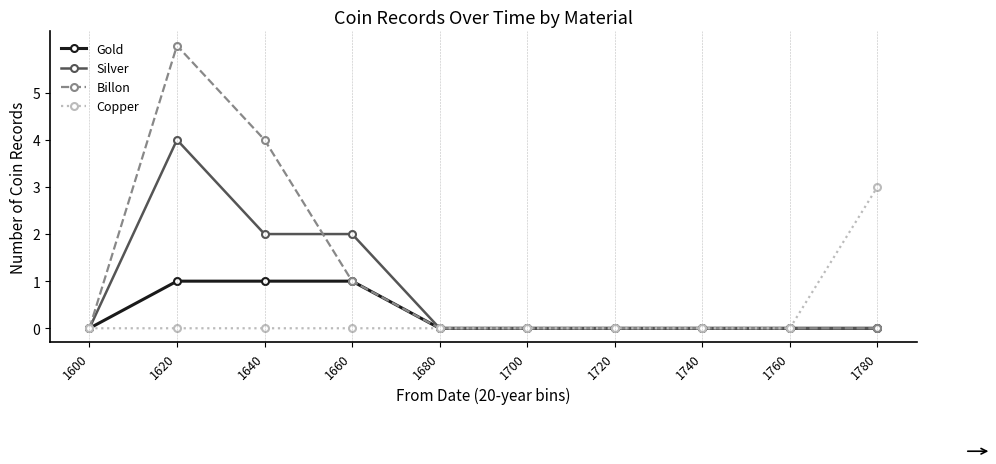

True or false: Billon has a value of 7 at 1640.

False